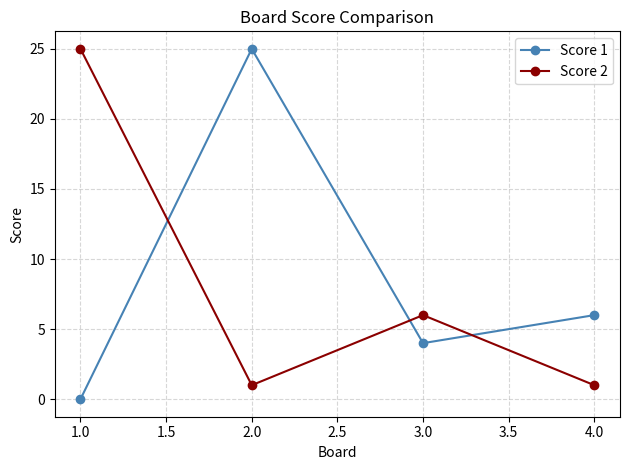

True or false: Score 2 has a value of 25 at 1.0.

True